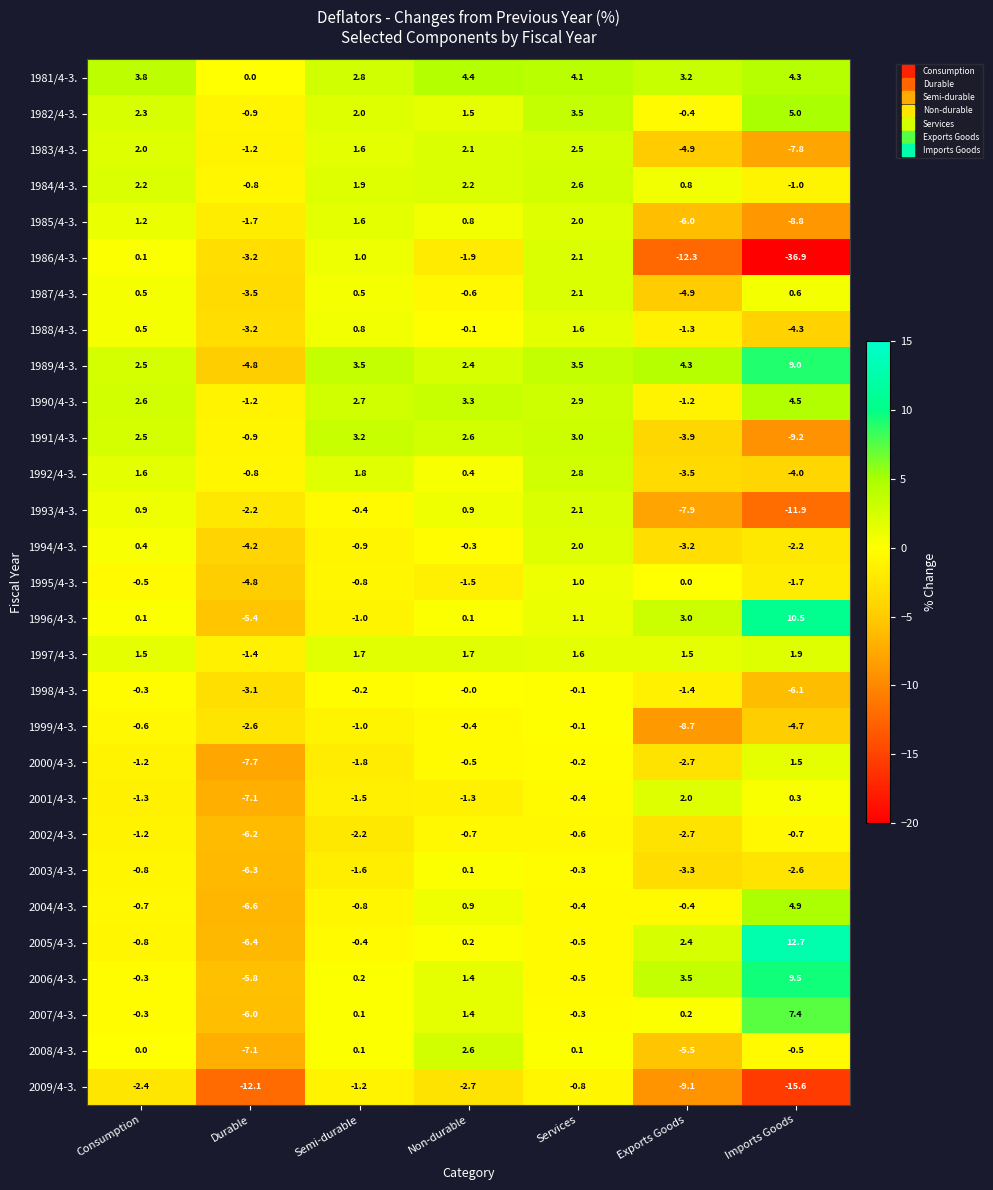

True or false: 1986/4-3. has a value of -0.6 at Non-durable.

False